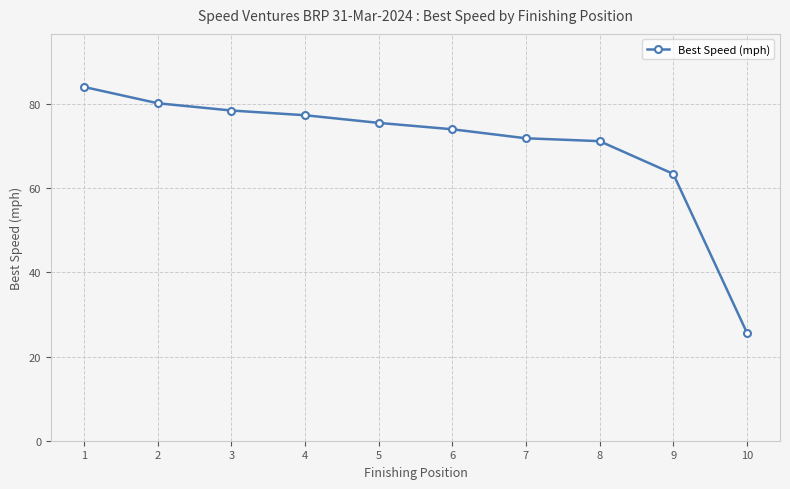

What is the sum of all values?

701.8